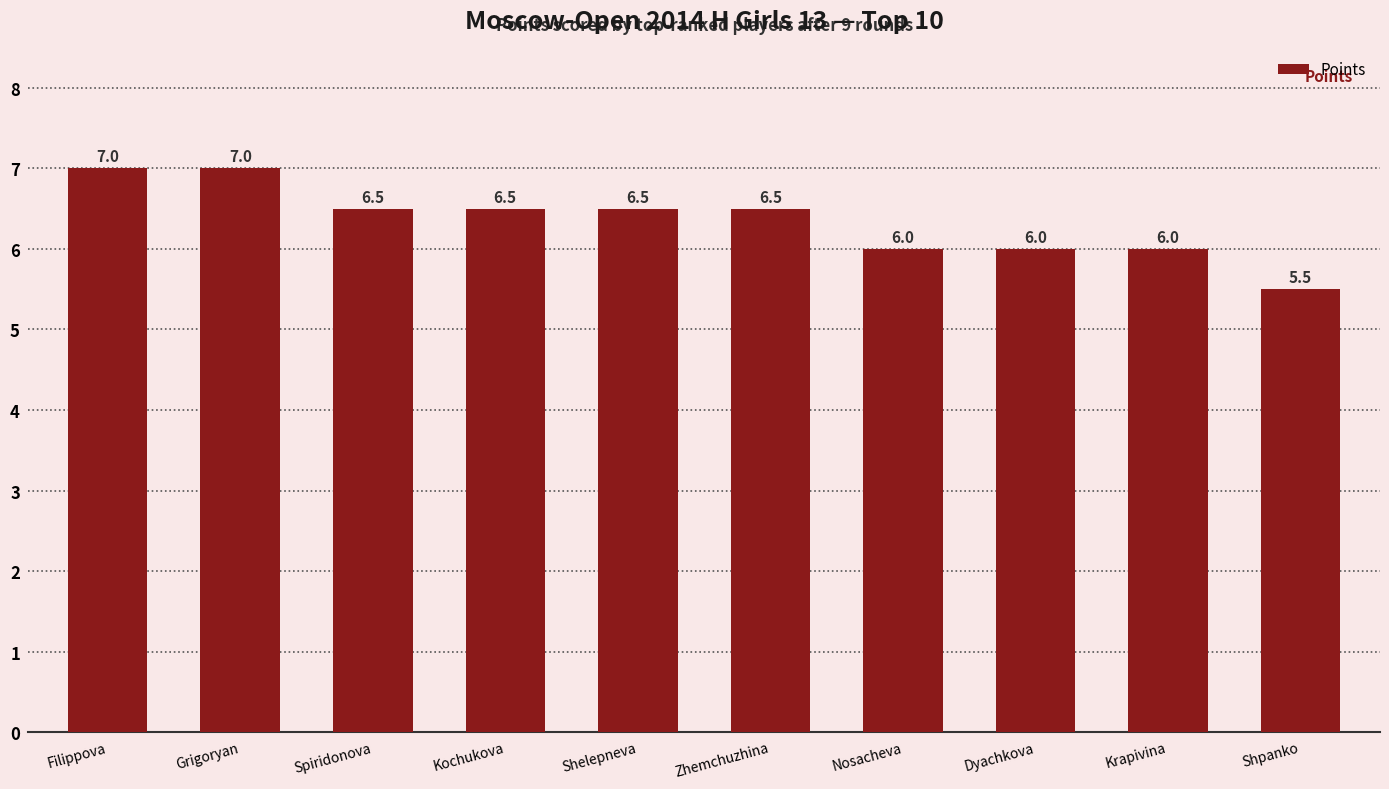

What is the maximum value shown in the chart?

7.0